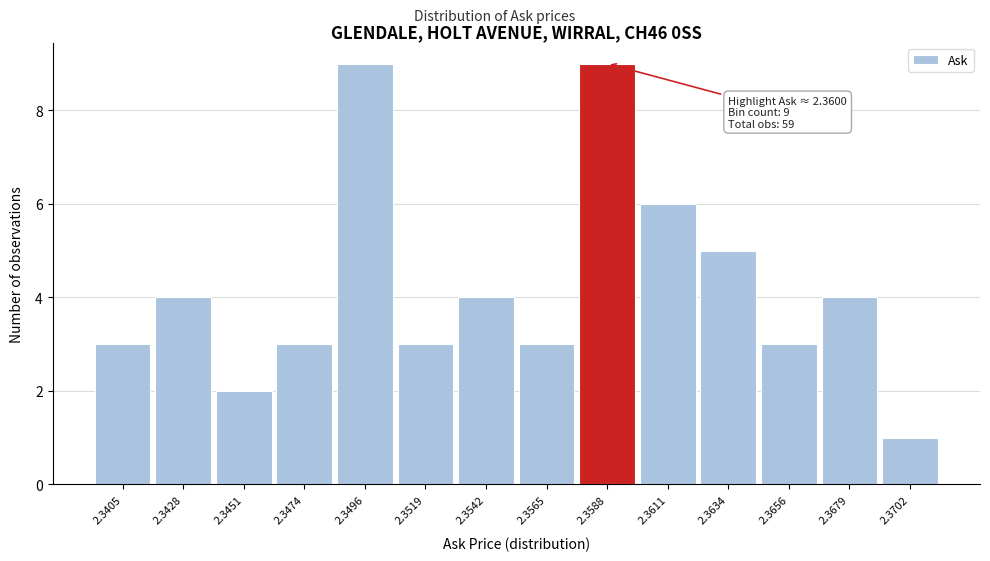

Reading left to right, what are all the values shown in this chart?

2.3405=3	2.3428=4	2.3451=2	2.3474=3	2.3496=9	2.3519=3	2.3542=4	2.3565=3	2.3588=9	2.3611=6	2.3634=5	2.3656=3	2.3679=4	2.3702=1